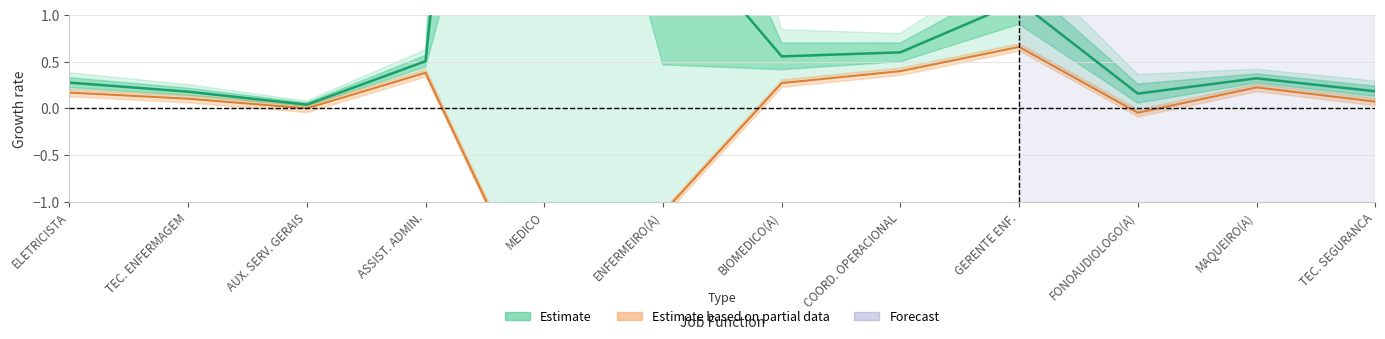

Reading left to right, what are all the values shown in this chart?

ELETRICISTA=0.3	TEC. ENFERMAGEM=0.2	AUX. SERV. GERAIS=0.0	ASSIST. ADMIN.=0.5	MEDICO=12.4	ENFERMEIRO(A)=2.1	BIOMEDICO(A)=0.6	COORD. OPERACIONAL=0.6	GERENTE ENF.=1.1	FONOAUDIOLOGO(A)=0.2	MAQUEIRO(A)=0.3	TEC. SEGURANCA=0.2